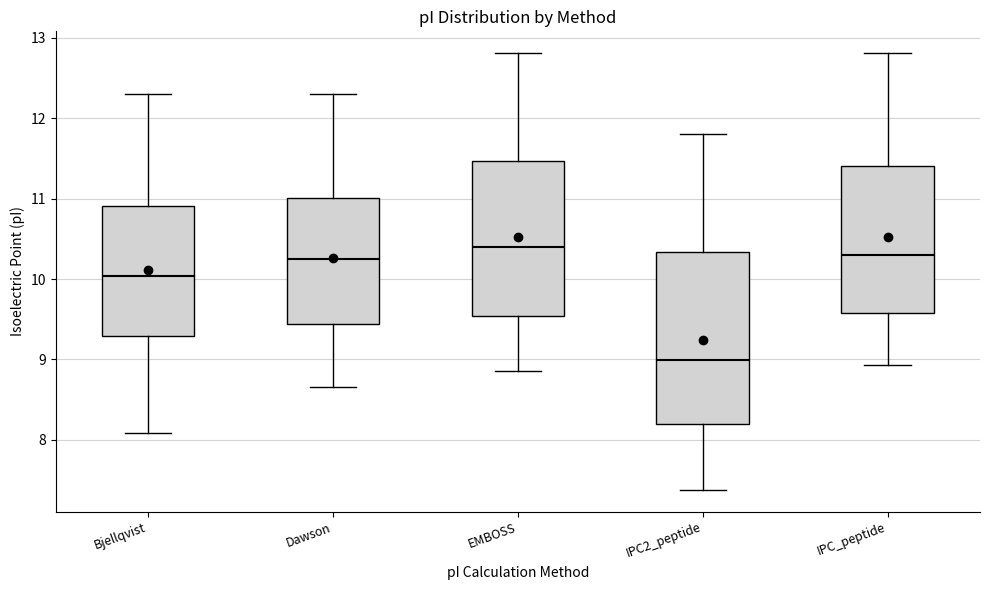

Reading left to right, transcribe this box plot: for each box, give where its median line is, the range the box spans, and where its two whiskers end, as read against the y-axis. The values are not printed on the chart, so give them approximately, as read against the axis.

Bjellqvist: median 10.0, box 9.3 to 10.9, whiskers 8.1 to 12.3
Dawson: median 10.2, box 9.4 to 11.0, whiskers 8.7 to 12.3
EMBOSS: median 10.4, box 9.5 to 11.5, whiskers 8.9 to 12.8
IPC2_peptide: median 9.0, box 8.2 to 10.3, whiskers 7.4 to 11.8
IPC_peptide: median 10.3, box 9.6 to 11.4, whiskers 8.9 to 12.8